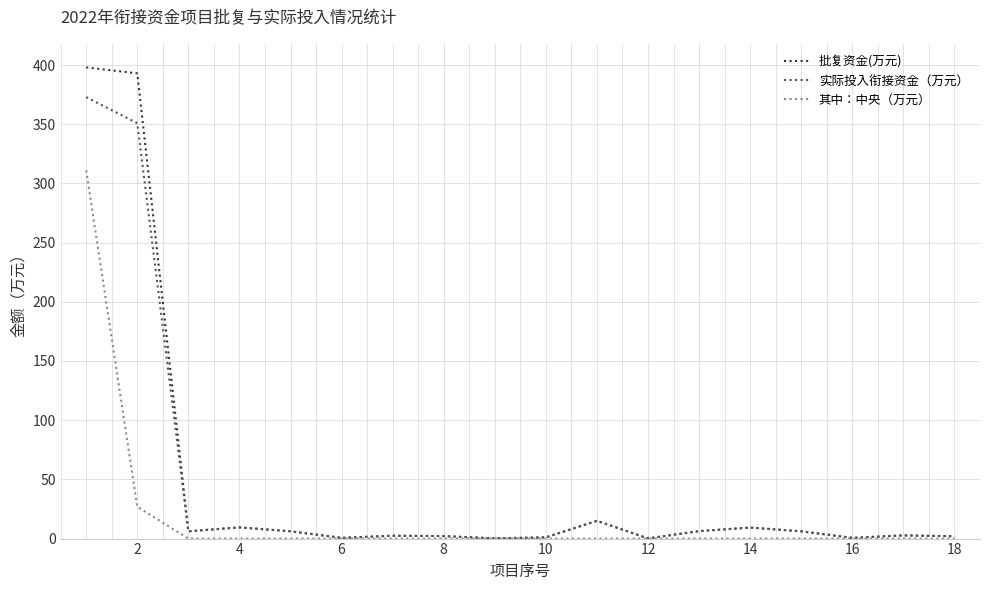

How many categories are shown in the chart?

18